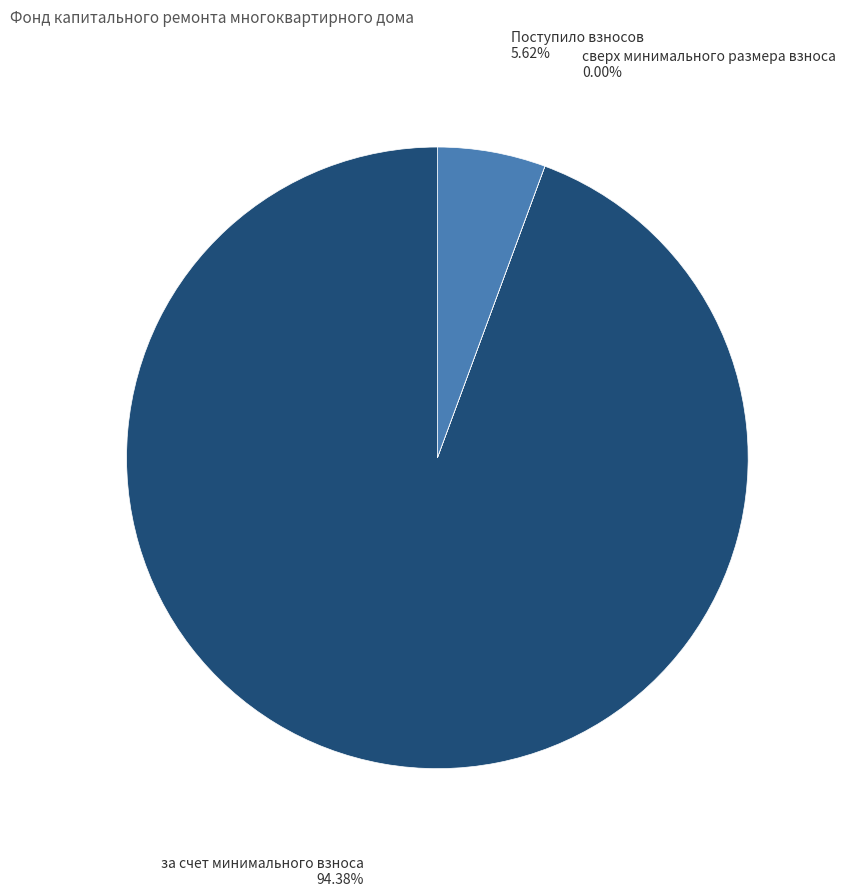

Which slice is the largest?

за счет минимального взноса